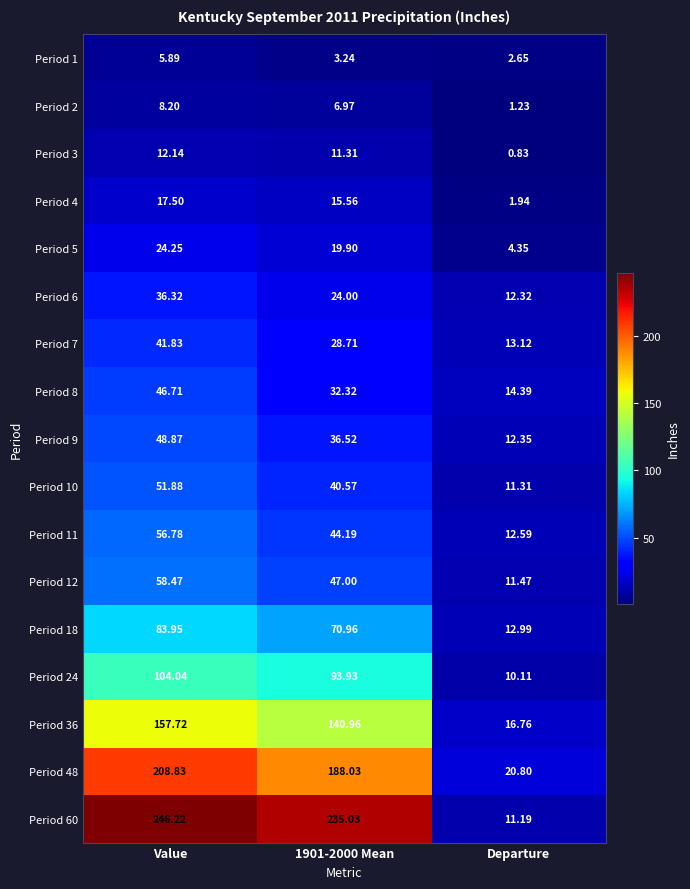

At which category is the sum across all series the highest?

Value